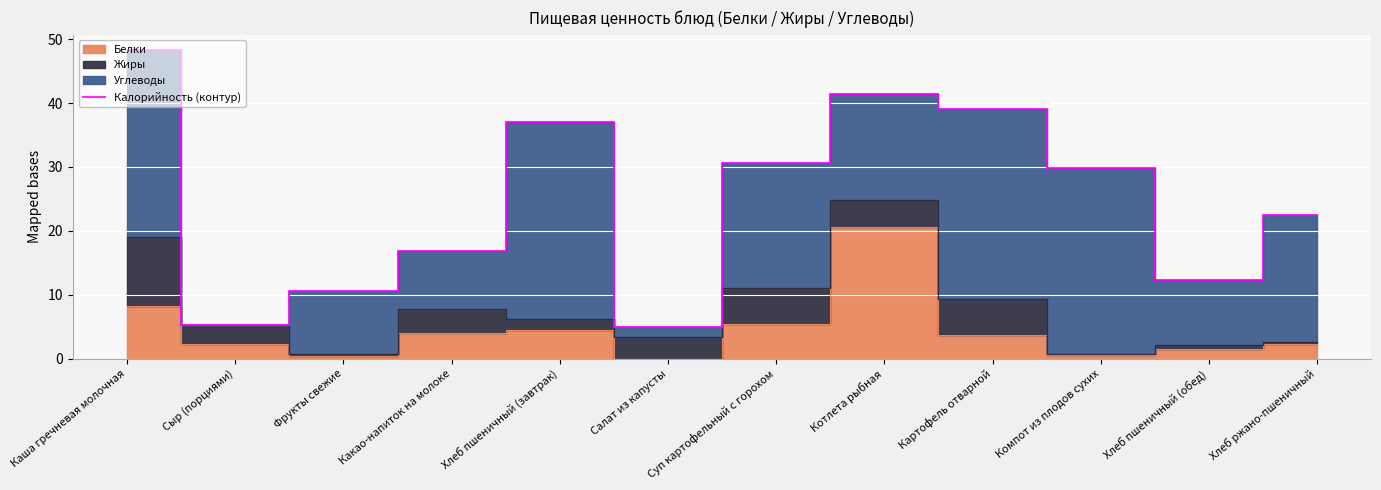

Rank the categories by value from highest to lowest.

Каша гречневая молочная, Котлета рыбная, Картофель отварной, Хлеб пшеничный (завтрак), Суп картофельный с горохом, Компот из плодов сухих, Хлеб ржано-пшеничный, Какао-напиток на молоке, Хлеб пшеничный (обед), Фрукты свежие, Сыр (порциями), Салат из капусты